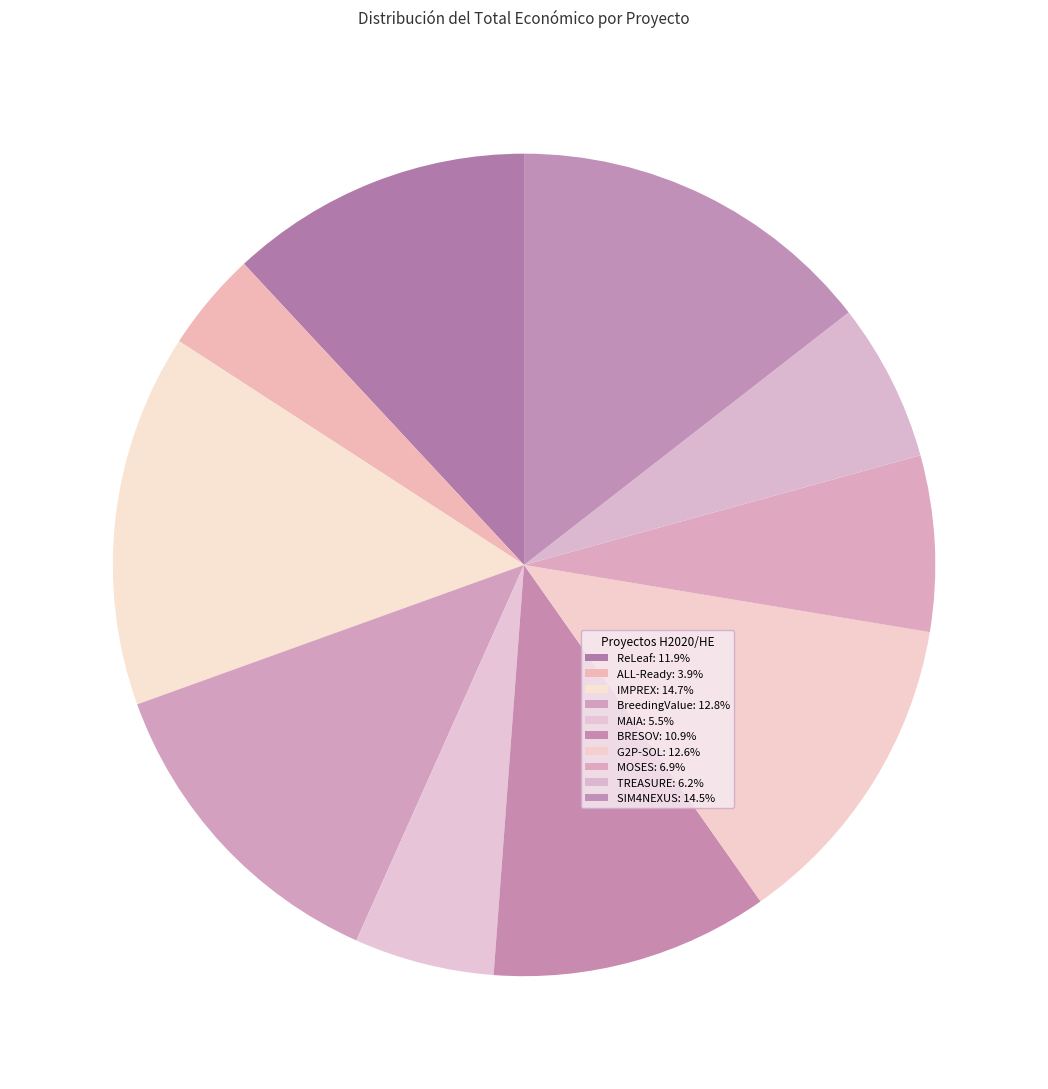

How many segments does this pie chart have?

10